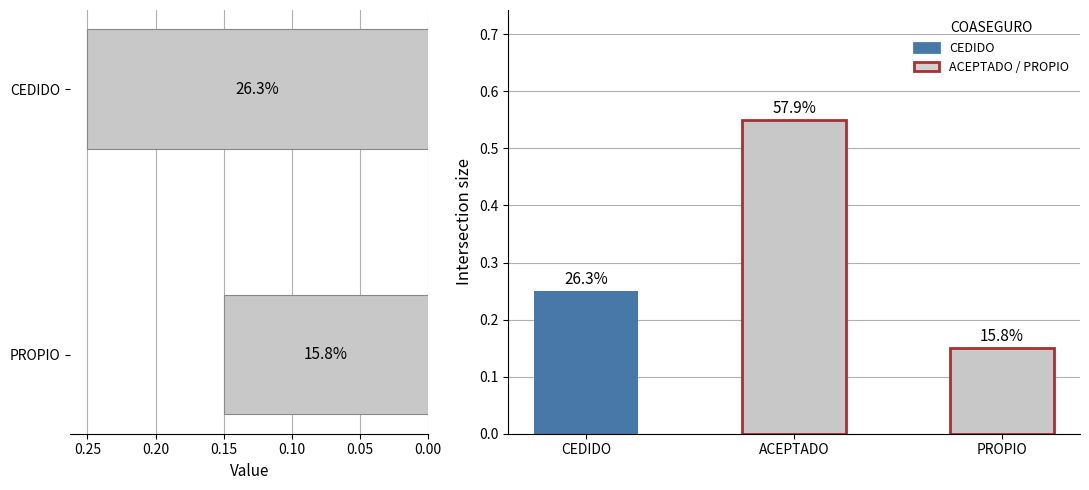

What is the label of the 2nd bar from the left?

ACEPTADO